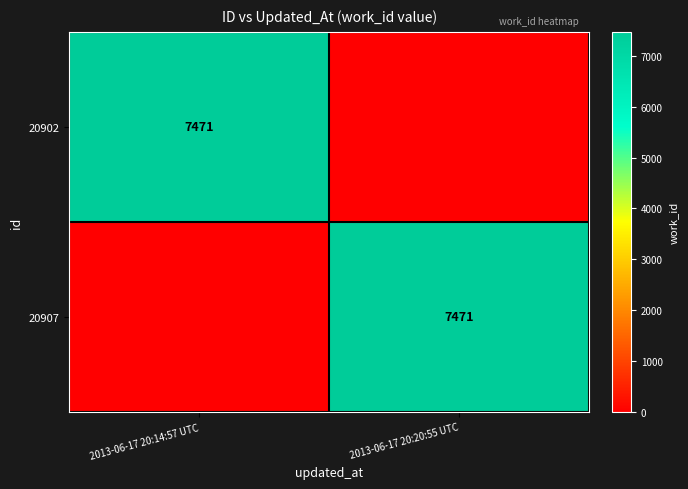

Is it true that 20902 equals 3721 at 2013-06-17 20:14:57 UTC?

False